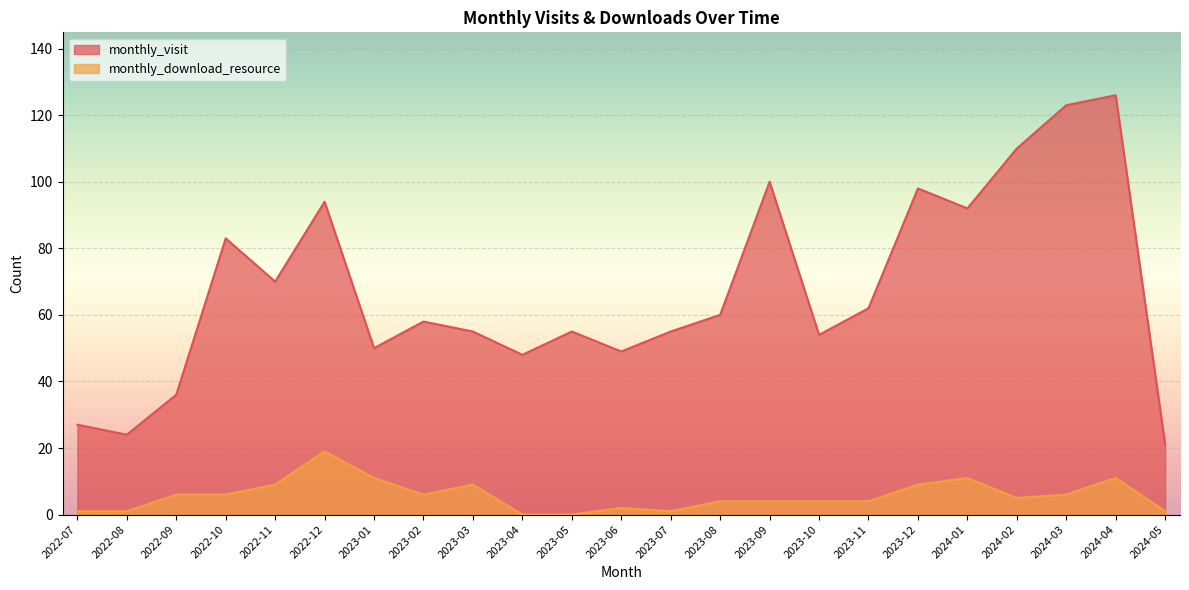

List the series in order of their overall mean, highest first.

monthly_visit, monthly_download_resource